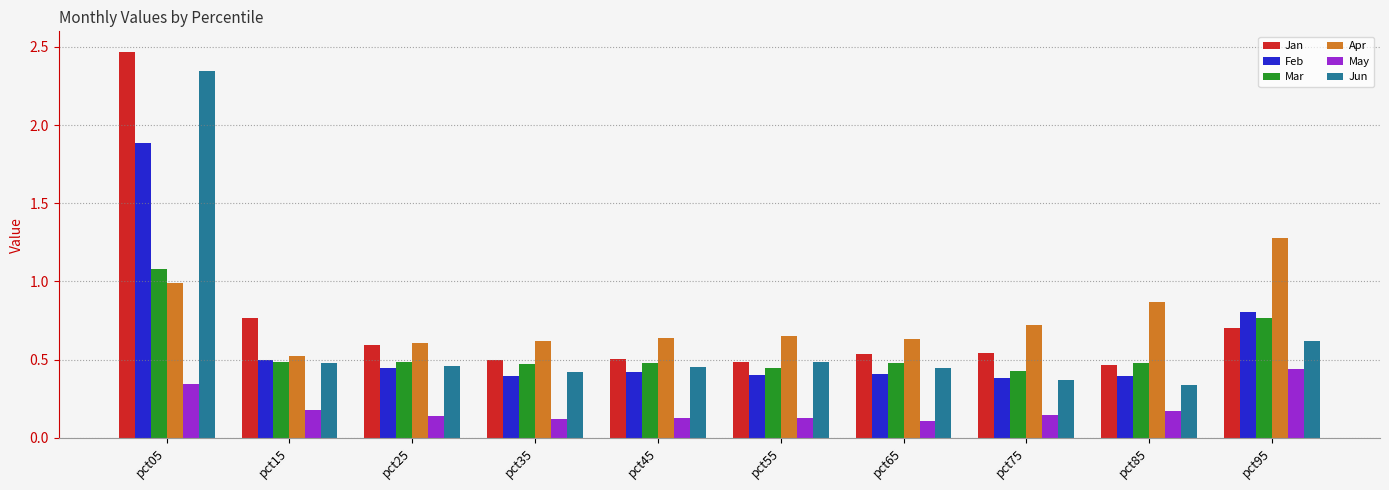

Which series has the widest spread of values?

Jun